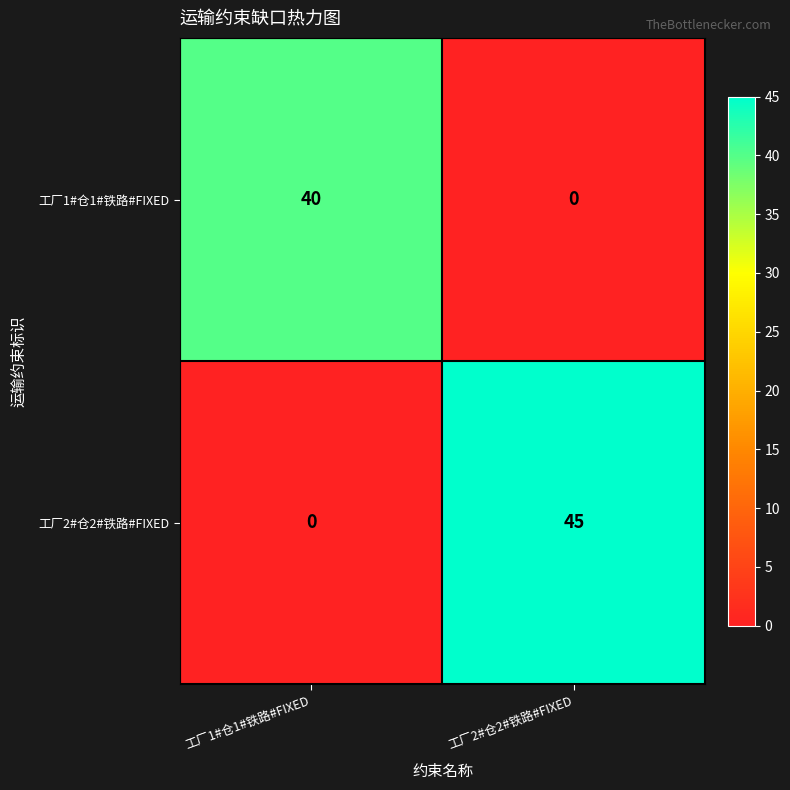

What is the sum of the 工厂1#仓1#铁路#FIXED values at 工厂2#仓2#铁路#FIXED and 工厂1#仓1#铁路#FIXED?

40